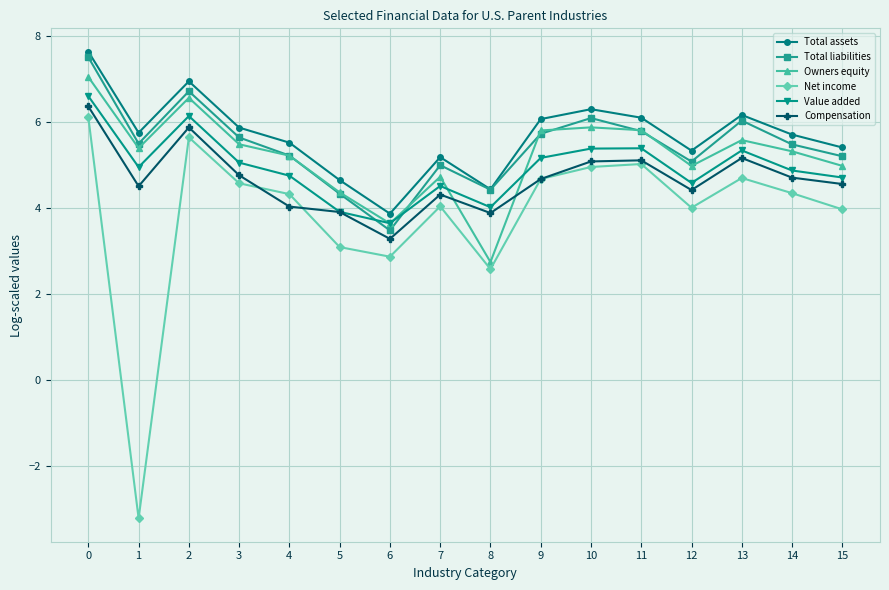

What is the sum of the Net income values at 11 and 7?

9.0